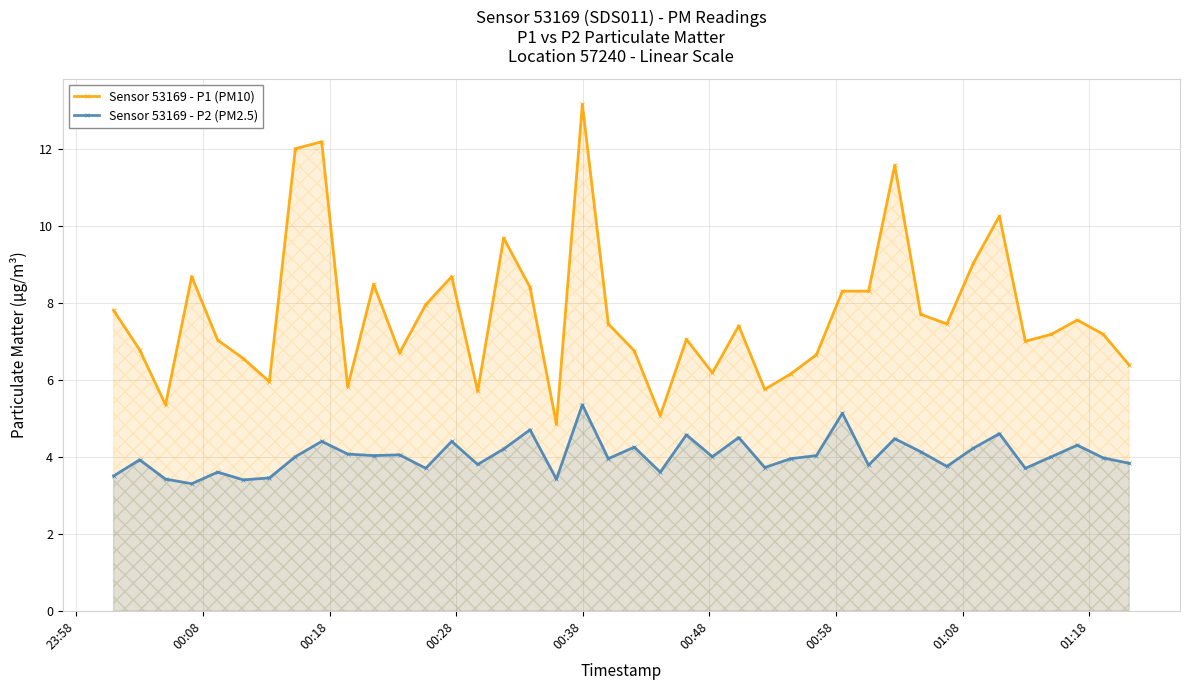

Which series has the widest spread of values?

Sensor 53169 - P1 (PM10)